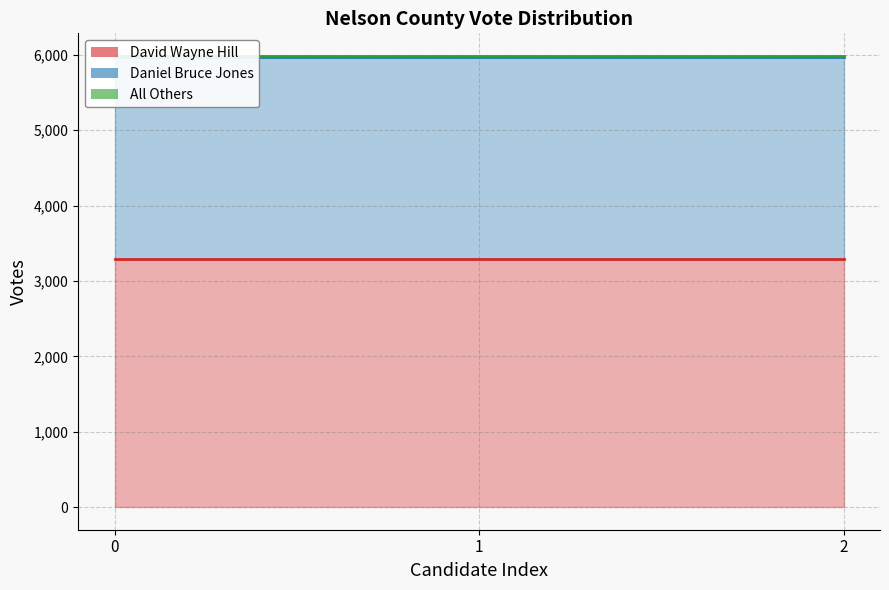

What is the value of the All Others (line) point at the 3rd from the left?

5985